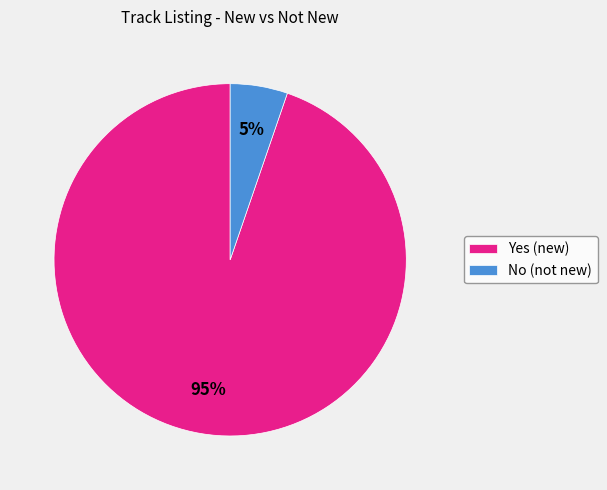

Which slice is the largest?

Yes